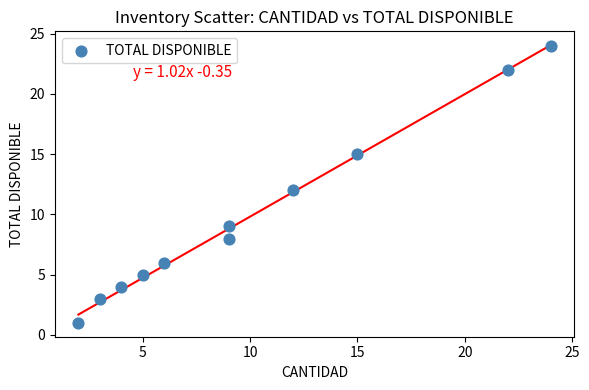

What is the range of X values (max minus min)?

22